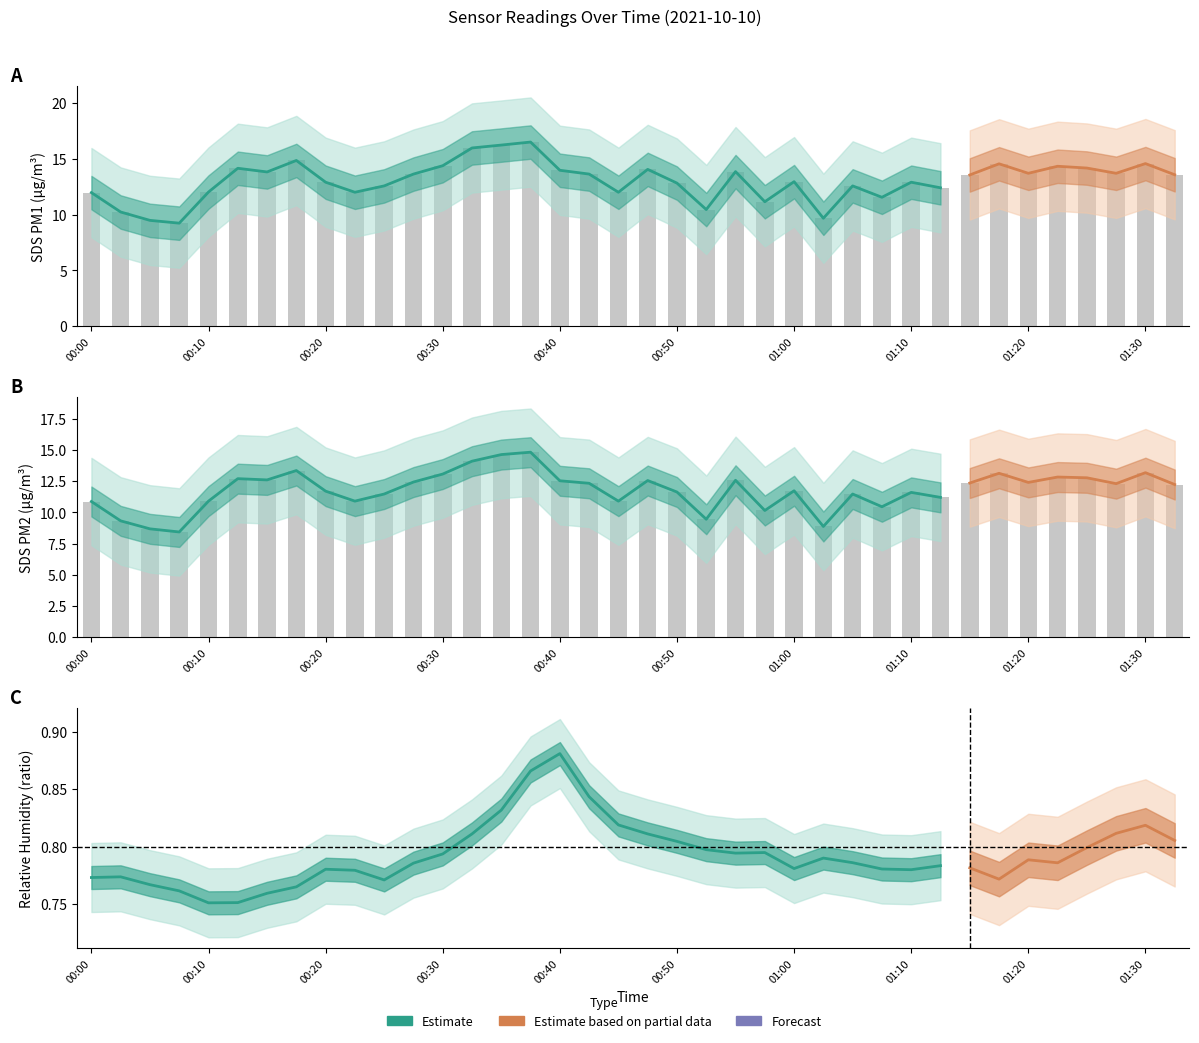

At which category is the sum across all series the highest?

00:37